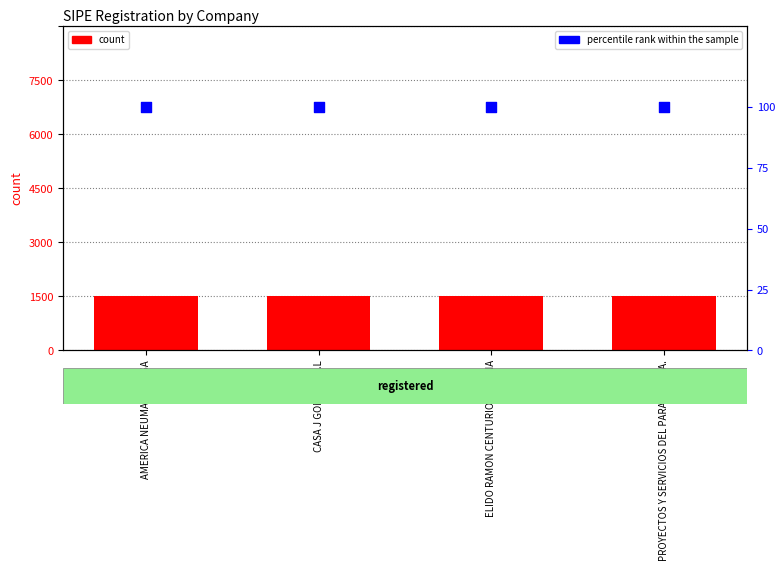

At which category is the sum across all series the highest?

AMERICA NEUMATICOS SA